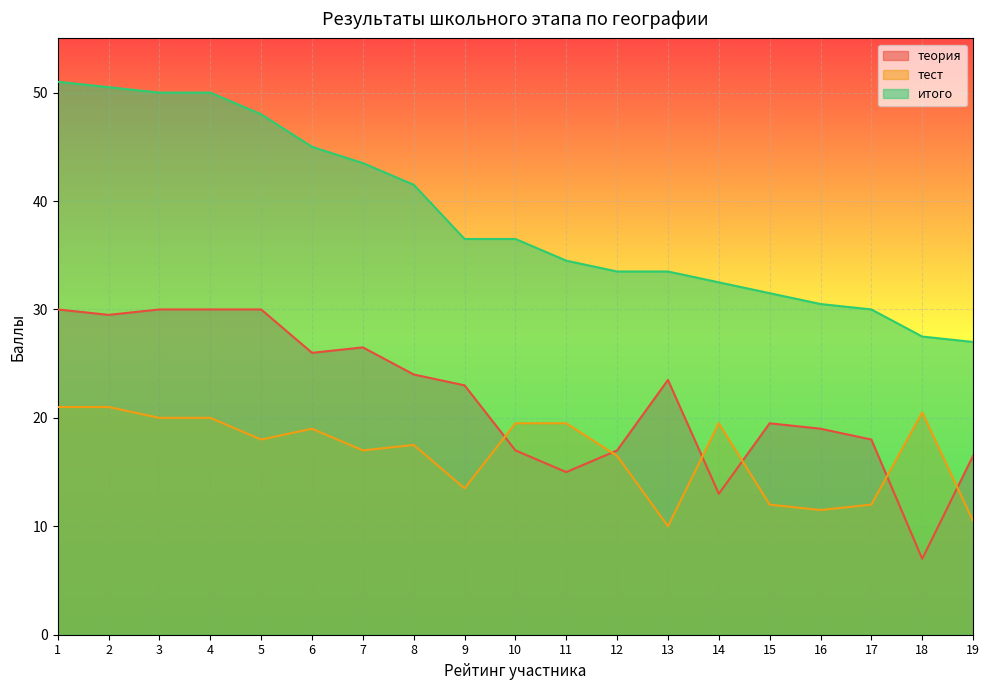

True or false: теория and итого cross at least once.

False